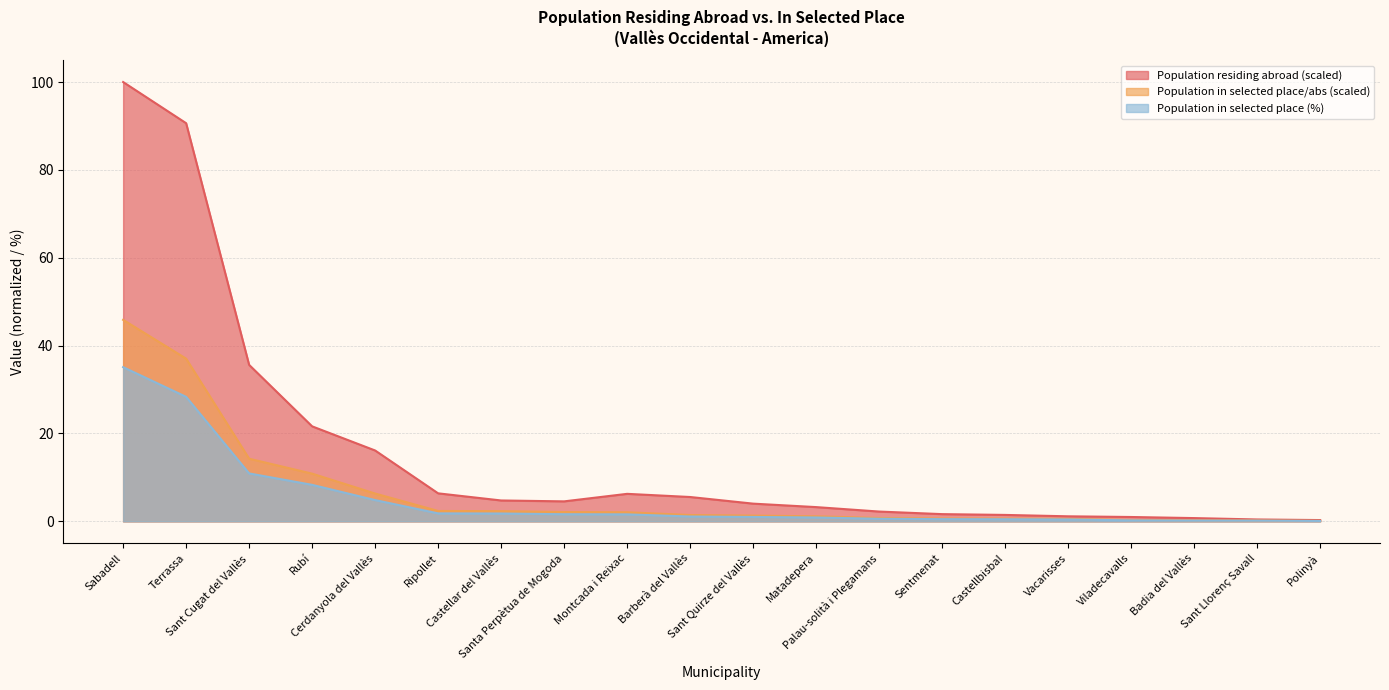

Which label corresponds to the largest value in the chart?

Sabadell